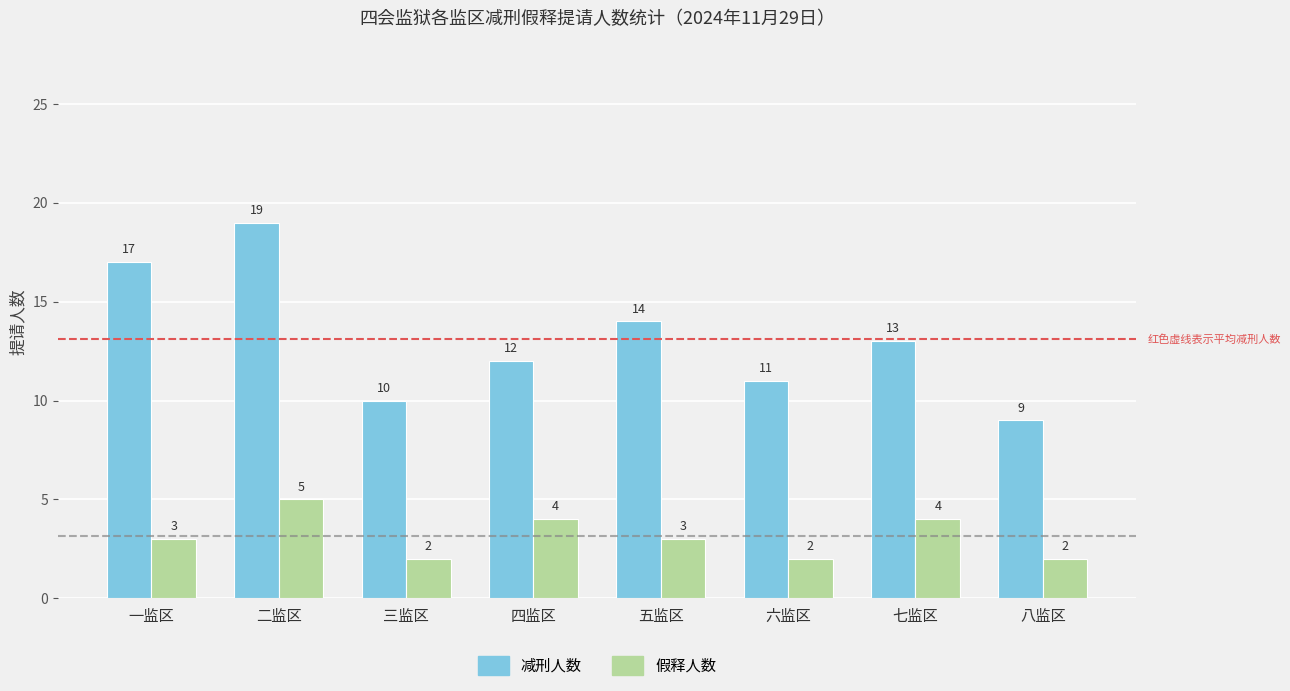

Where does the 减刑人数 series first go above 13?

一监区